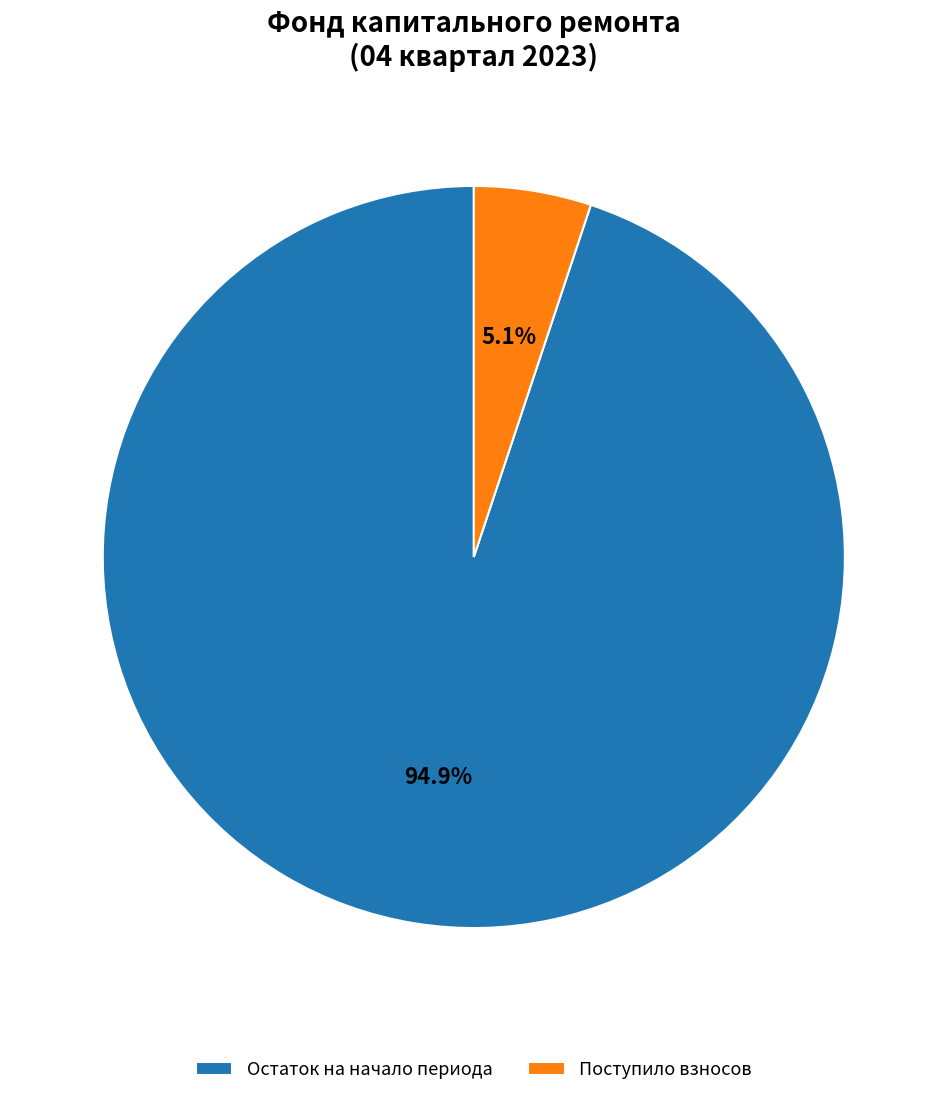

What is the smallest slice in the pie chart?

Поступило взносов